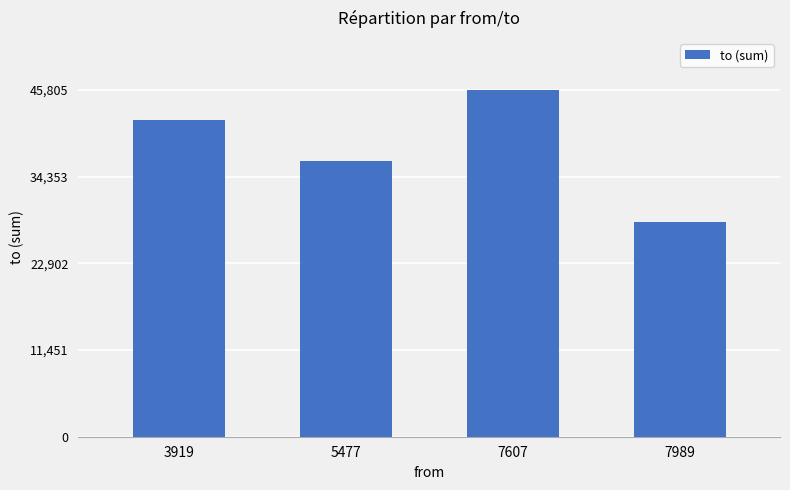

Rank the categories by value from highest to lowest.

7607, 3919, 5477, 7989